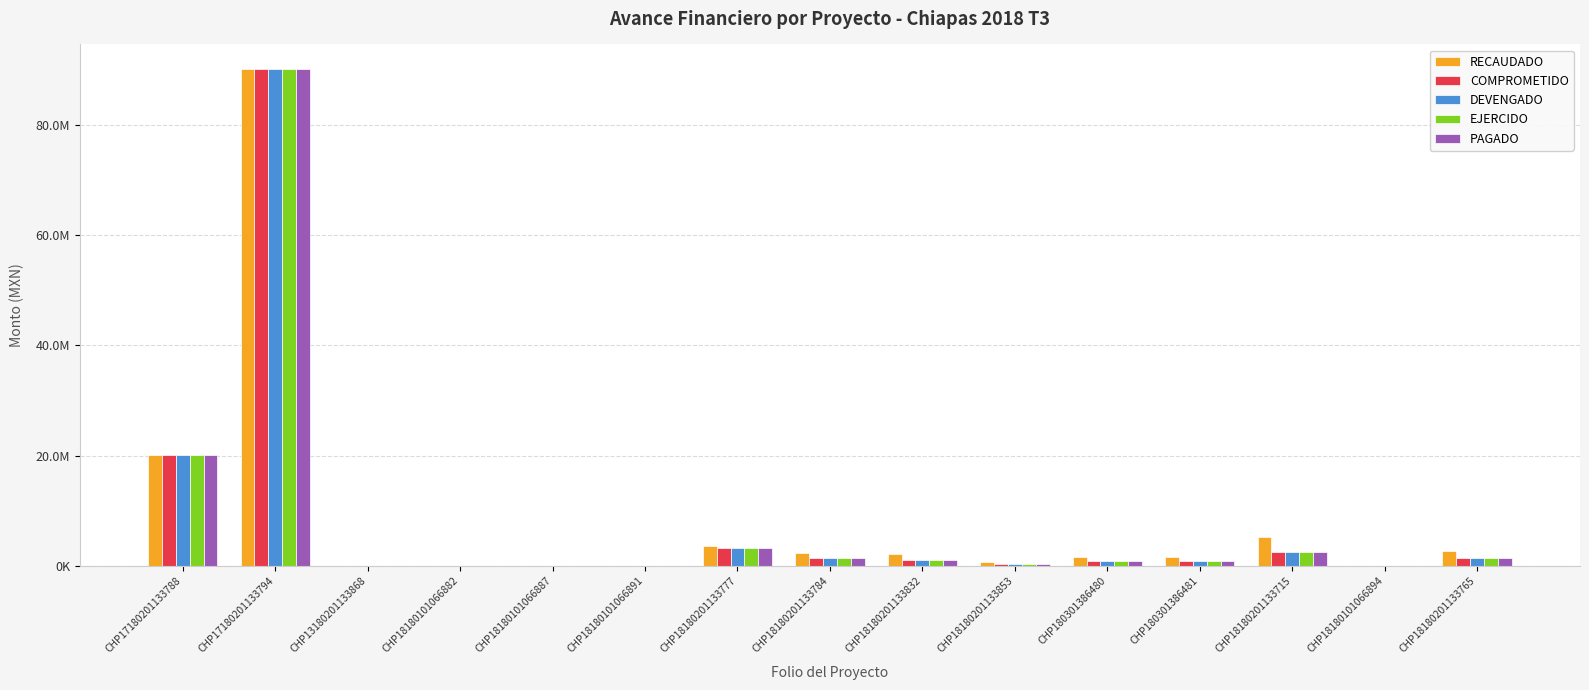

What is the difference between the maximum and minimum values in the PAGADO series?

90036950.0